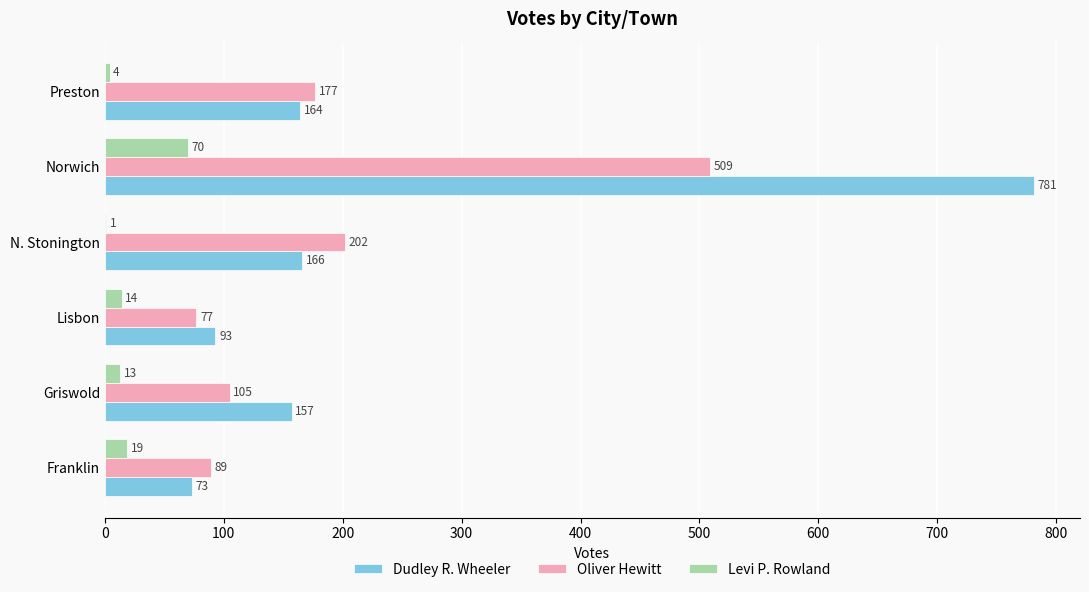

Which series changed the most between Griswold and Preston?

Oliver Hewitt